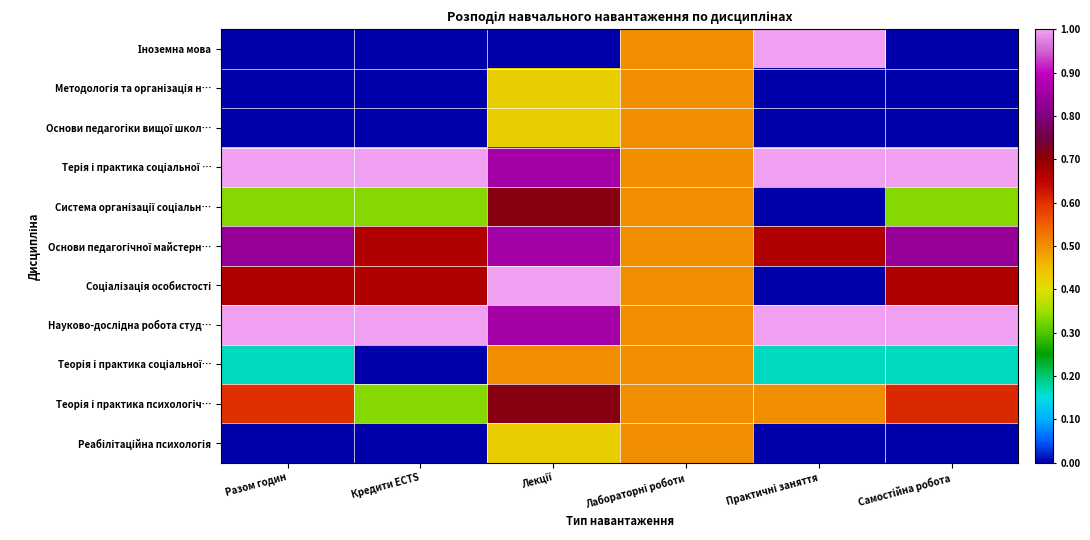

Which series has the largest total across all categories?

Терія і практика соціальної …